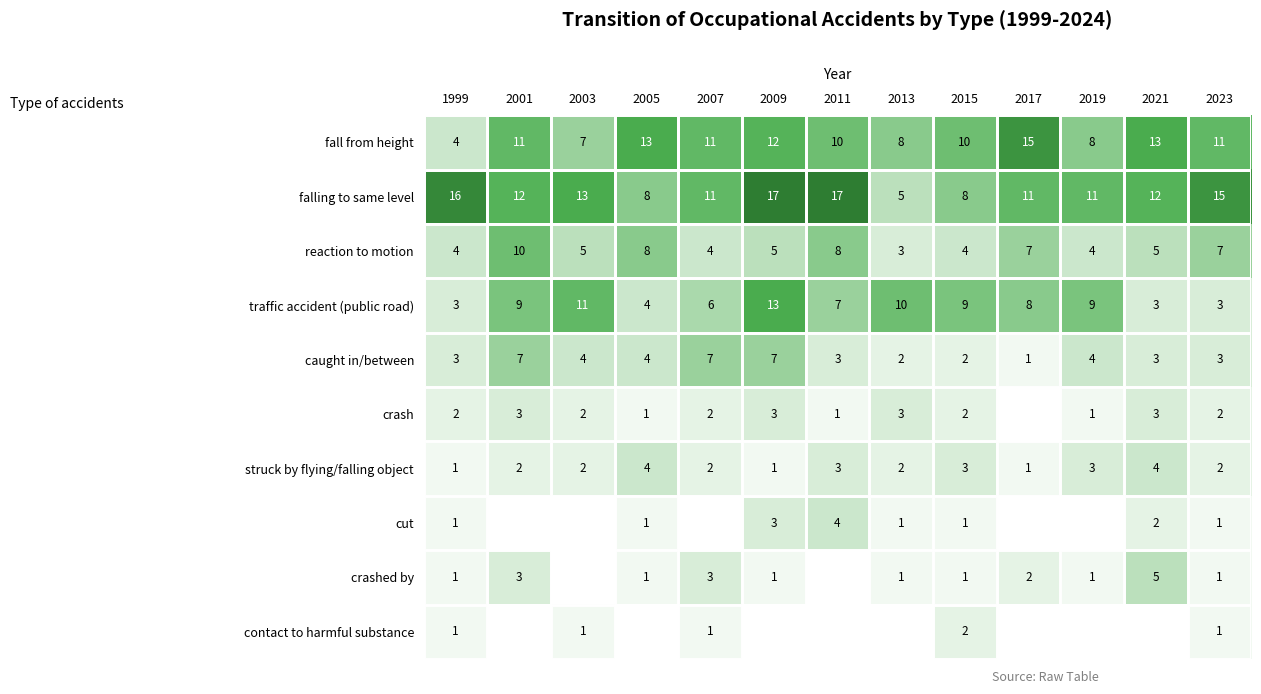

Which category has the lowest value in the falling to same level series?

2013